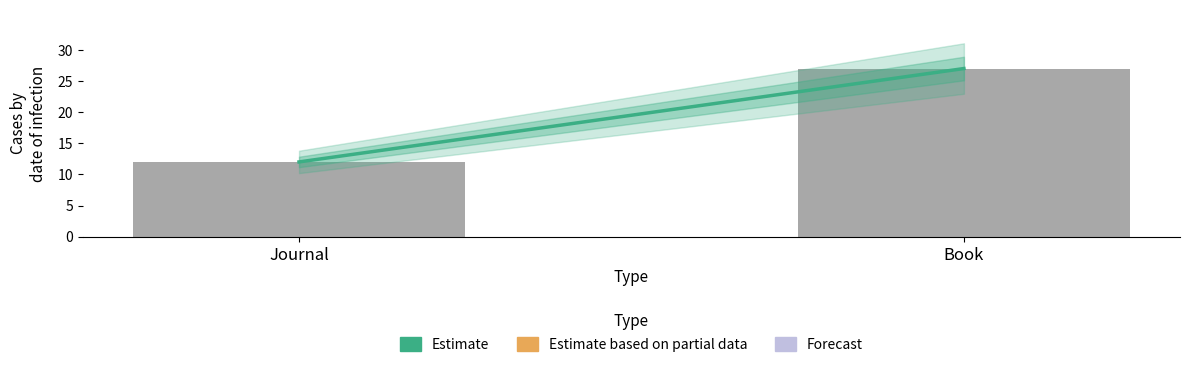

What is the label of the 2nd bar from the left?

Book